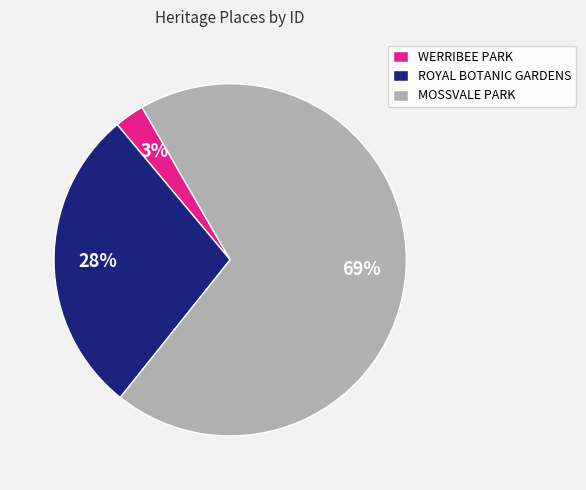

Is WERRIBEE PARK the majority of the pie?

No